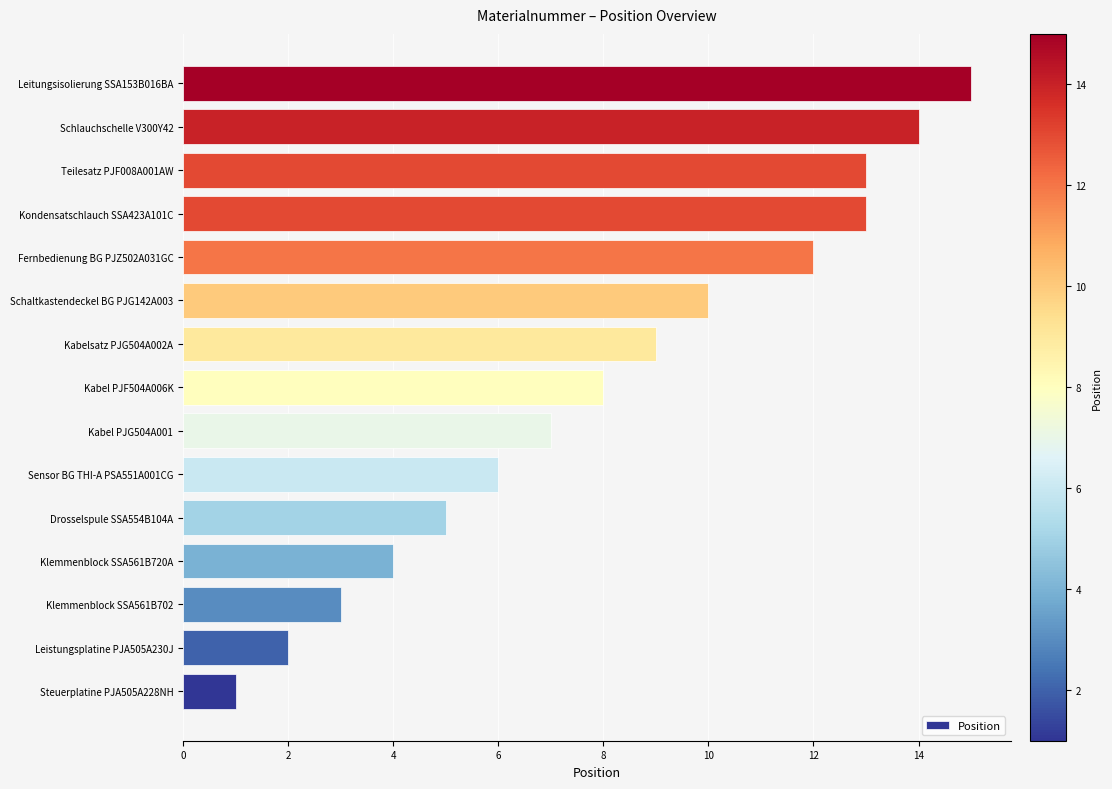

True or false: the data shows 6 at Sensor BG THI-A PSA551A001CG.

True